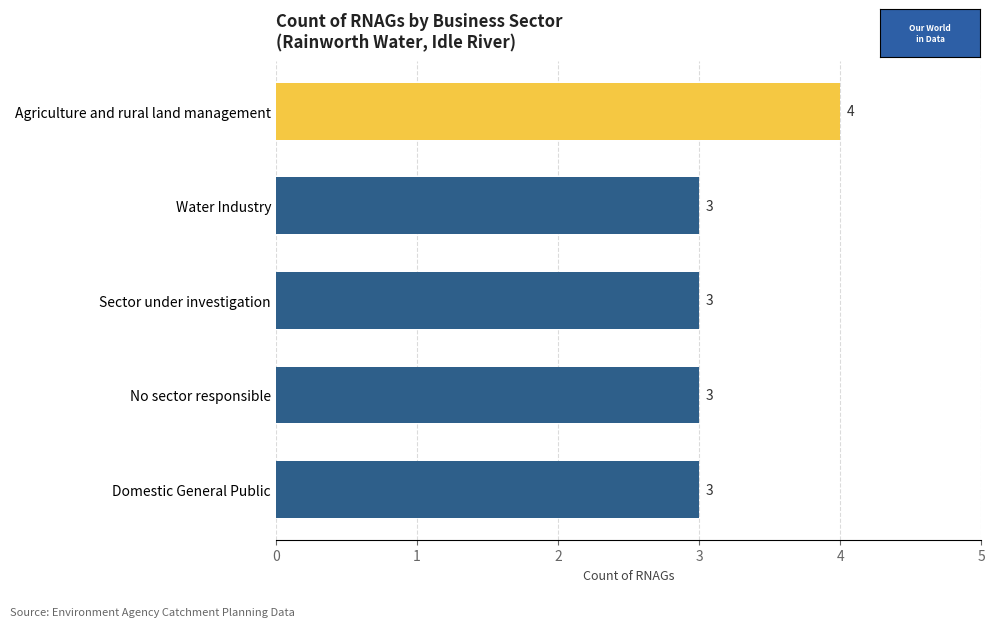

What is the average value?

3